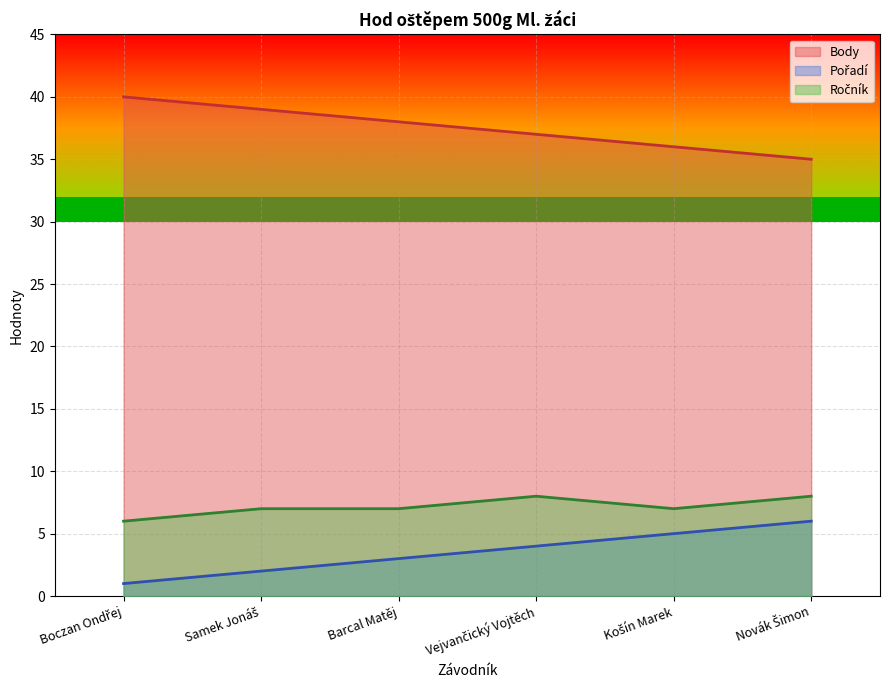

True or false: Body and Pořadí cross at least once.

False